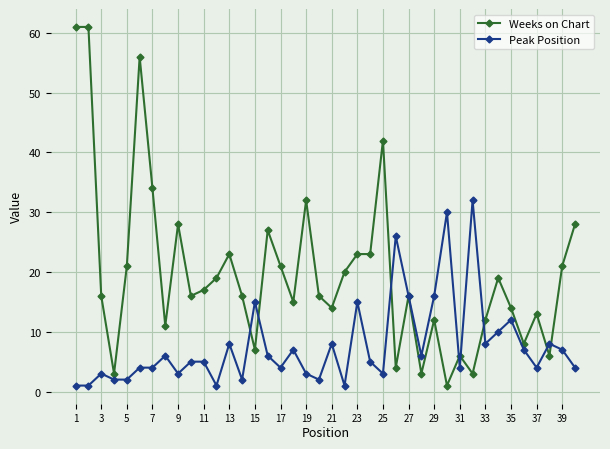

What is the sum of all Peak Position values?

306